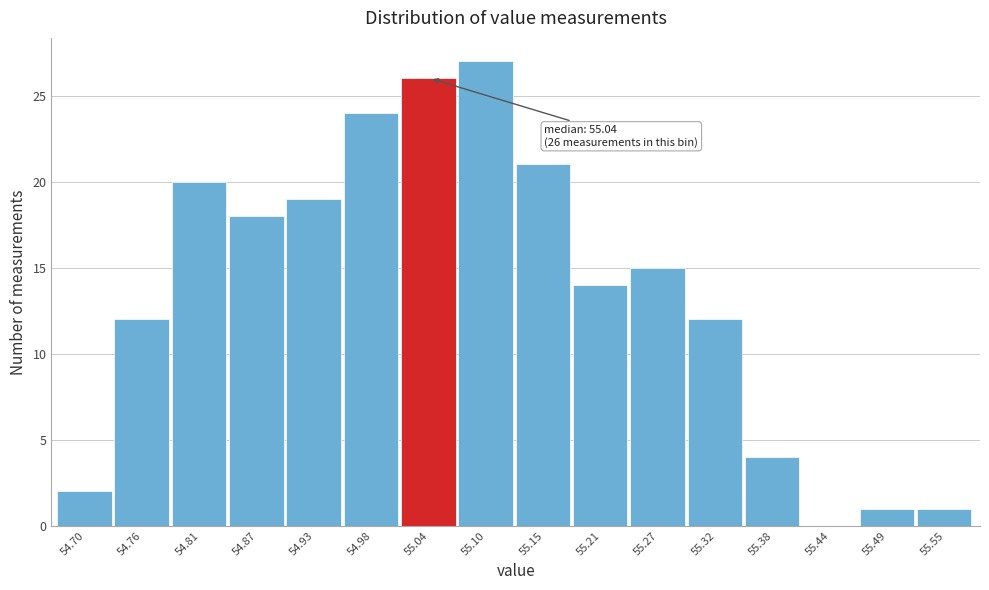

Over which range of the x-axis is the bar tallest?

55.07 to 55.13